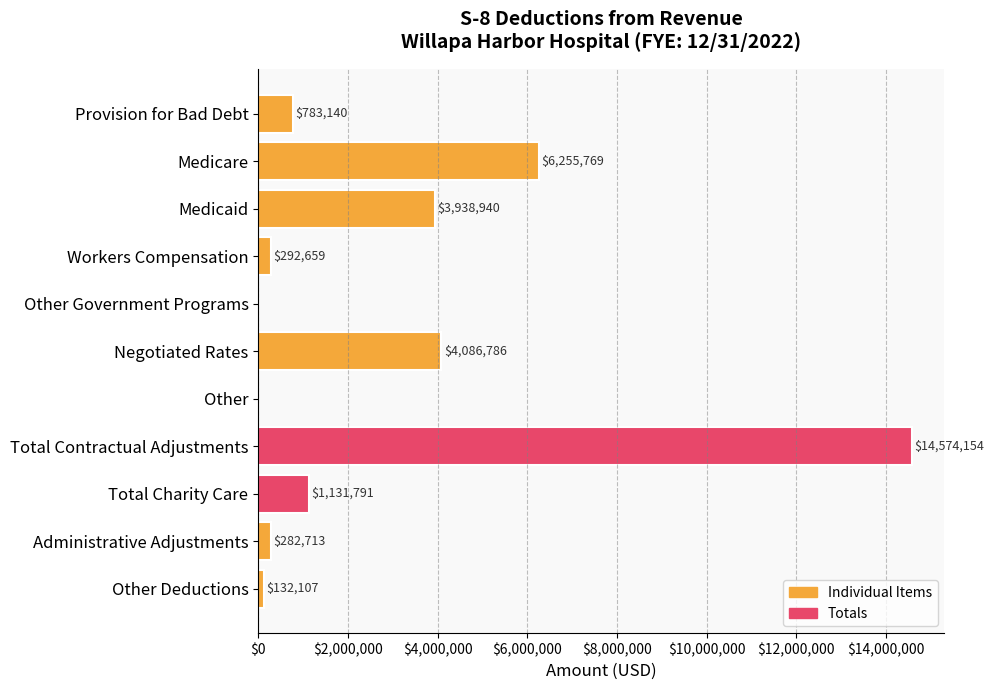

Reading top to bottom, extract all data points from this chart.

Provision for Bad Debt=783140	Medicare=6255769	Medicaid=3938940	Workers Compensation=292659	Other Government Programs=0	Negotiated Rates=4086786	Other=0	Total Contractual Adjustments=14574154	Total Charity Care=1131791	Administrative Adjustments=282713	Other Deductions=132107